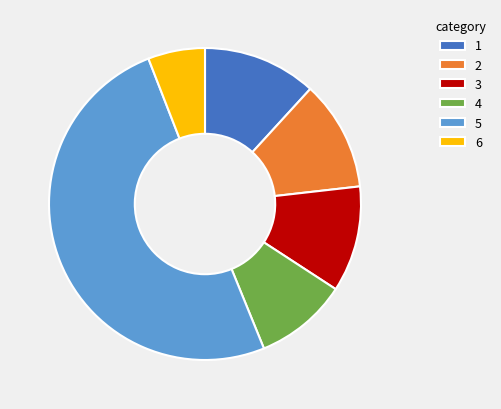

The 1 slice represents 12% of the pie. True or false?

True